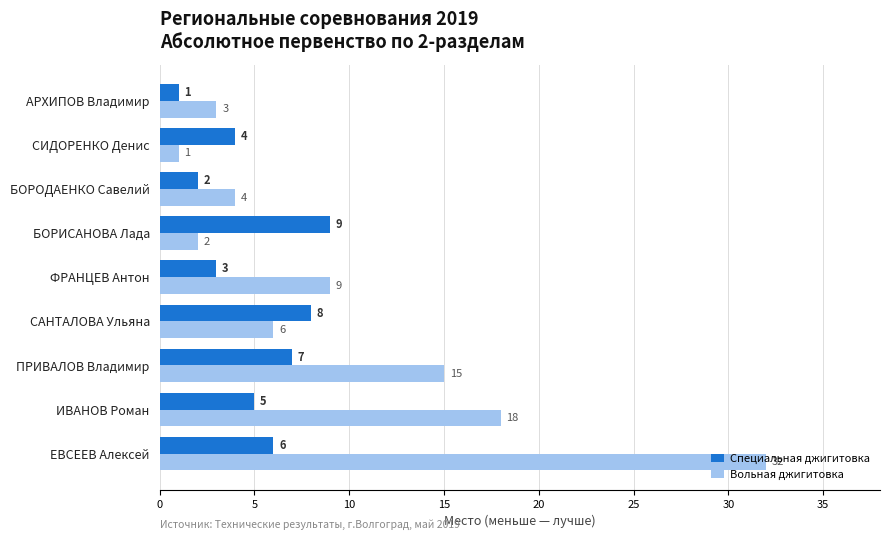

What are all the series names shown in the legend?

Специальная джигитовка, Вольная джигитовка